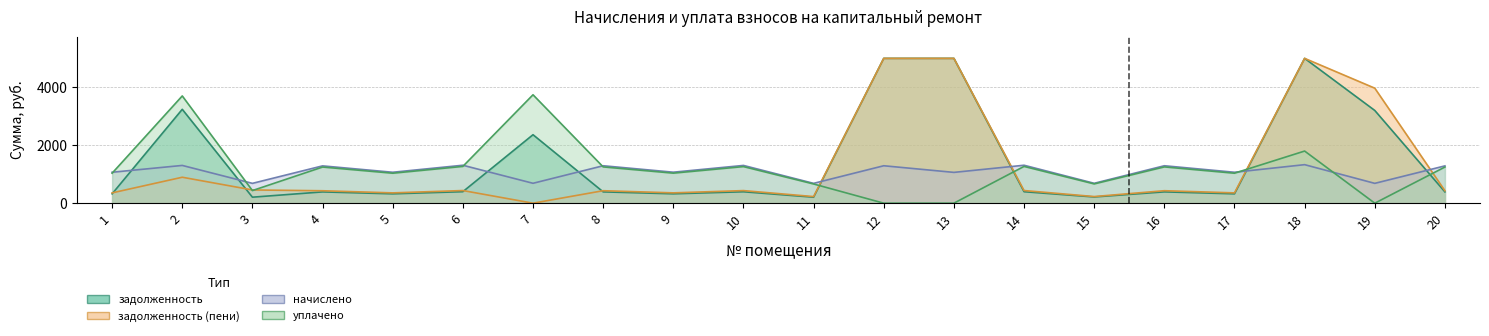

The value of начислено at 6 is 1310.2. True or false?

True